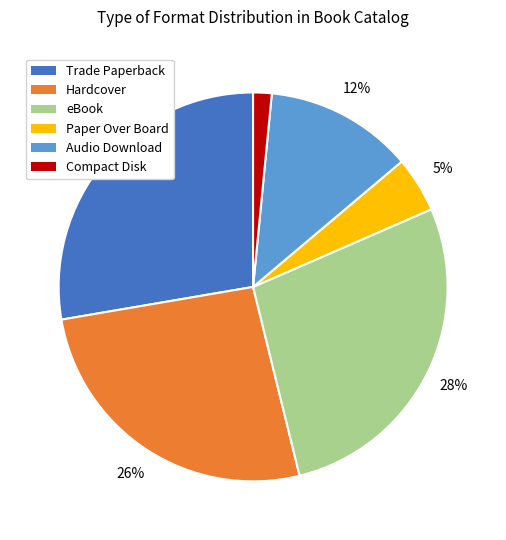

The Paper Over Board slice represents 13% of the pie. True or false?

False